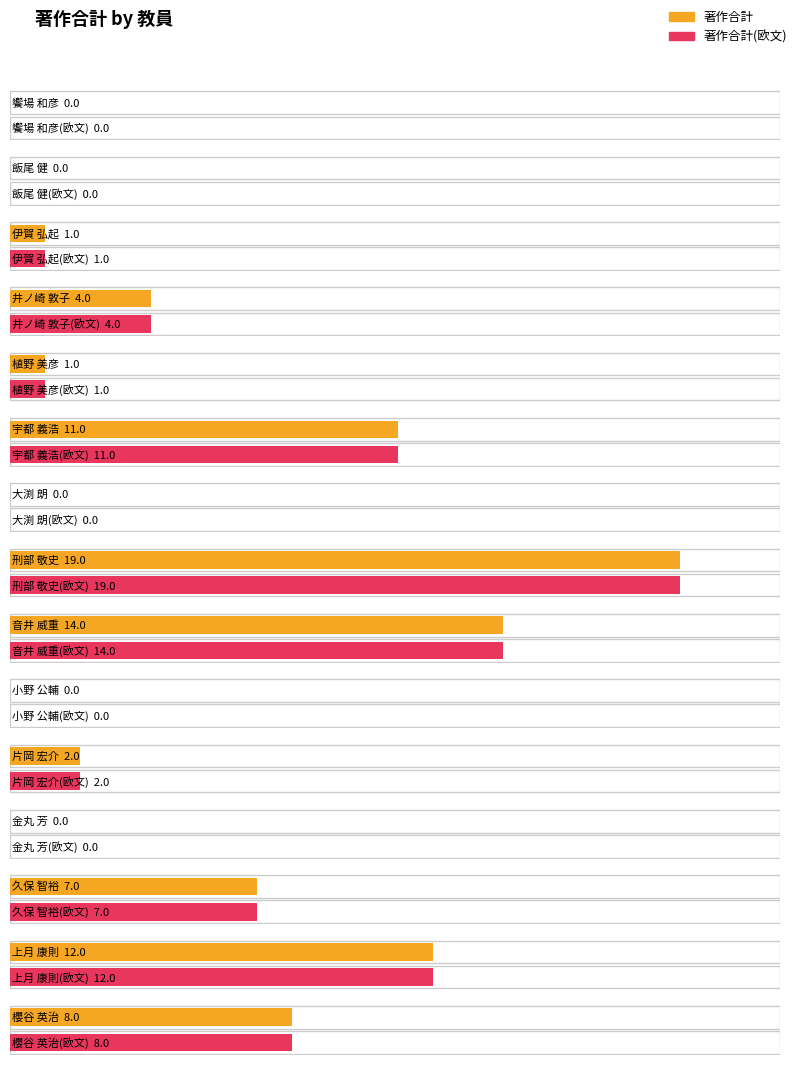

What is the total value across all series at 片岡 宏介?

4